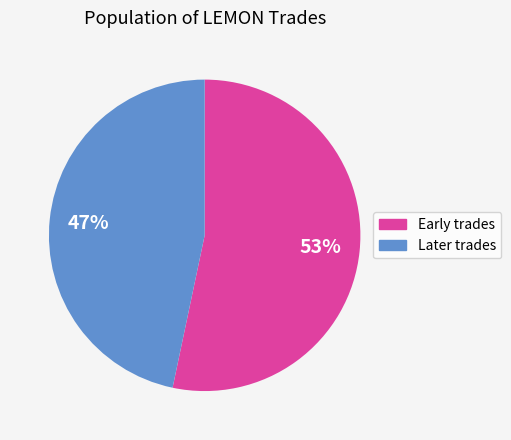

To the nearest percent, what is the average slice percentage?

50%